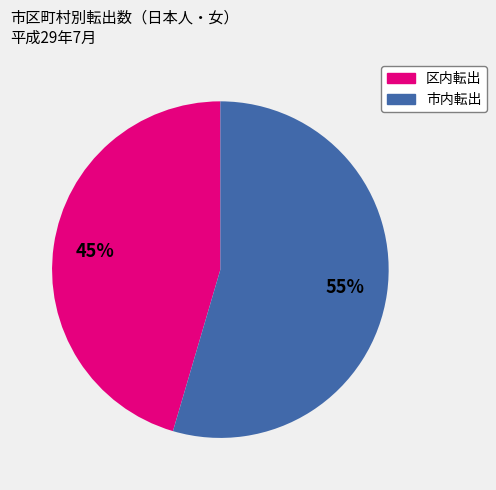

To the nearest percent, what is the combined percentage of 区内転出 and 市内転出?

100%